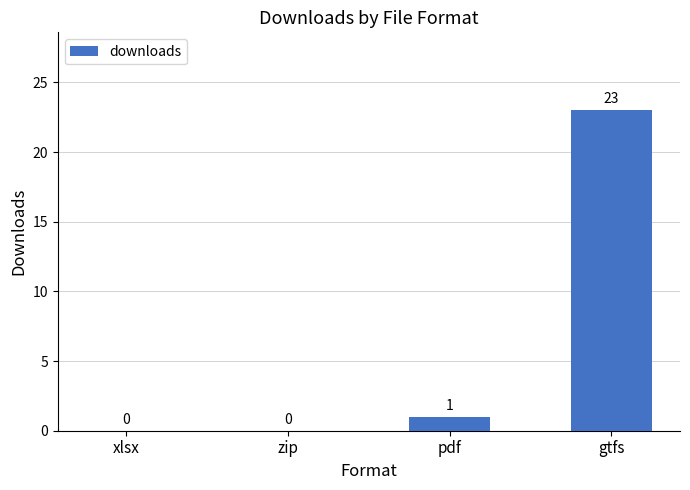

Does the chart contain stacked bars?

No